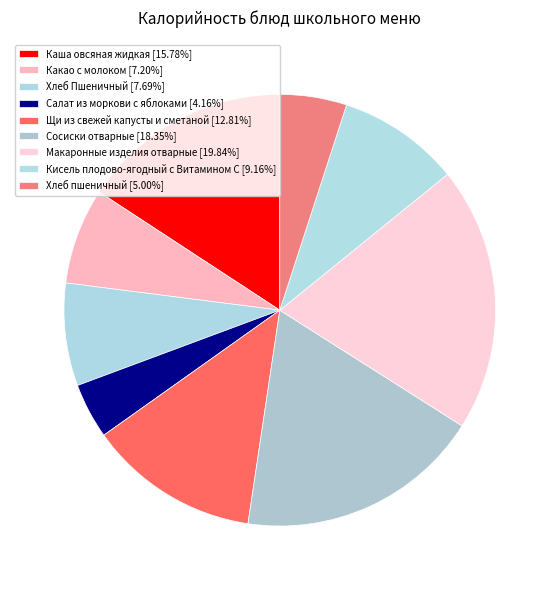

What is the total percentage of Каша овсяная жидкая and Макаронные изделия отварные?

35.6%